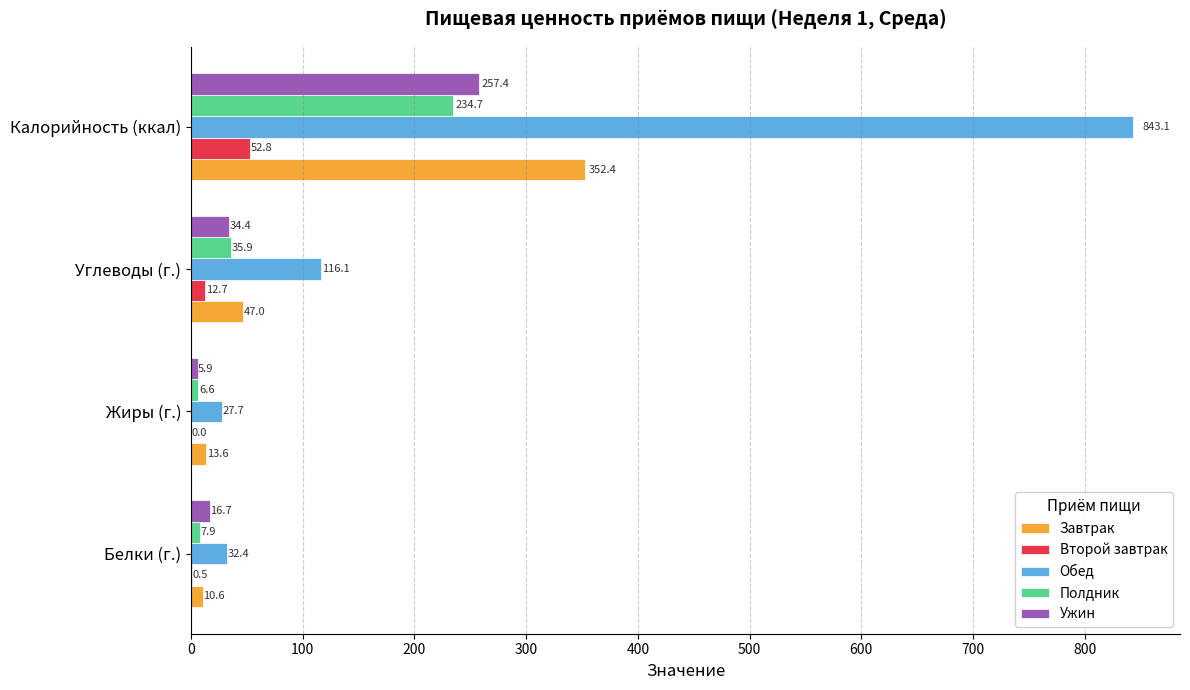

How many series are shown in this chart?

5